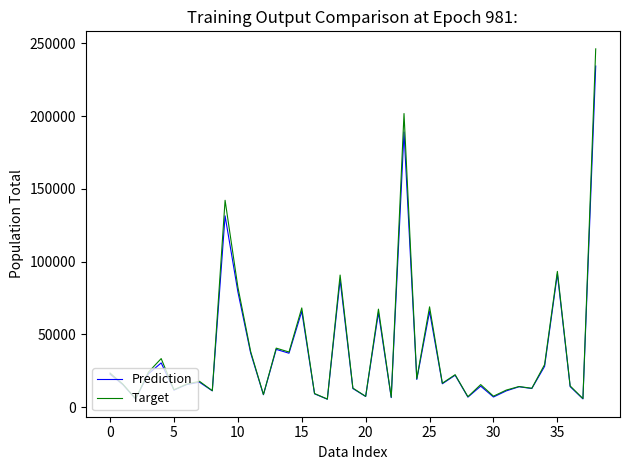

Rank the series by their maximum value, from highest to lowest.

Target, Prediction